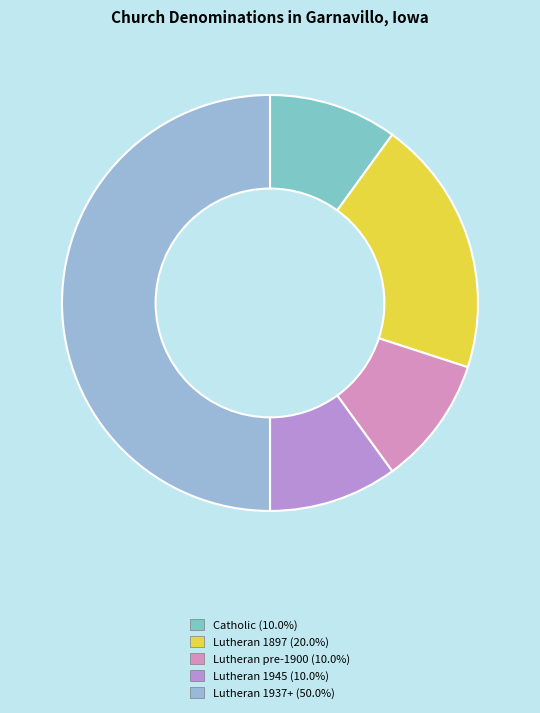

Count the number of slices in the pie.

5